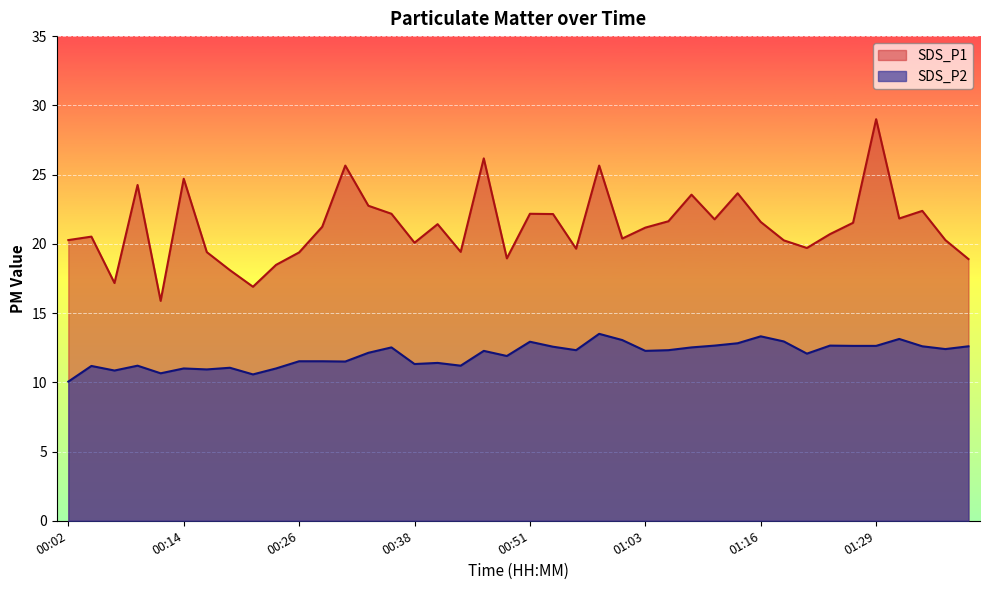

Is it true that SDS_P2 equals 12.9 at 01:19?

True